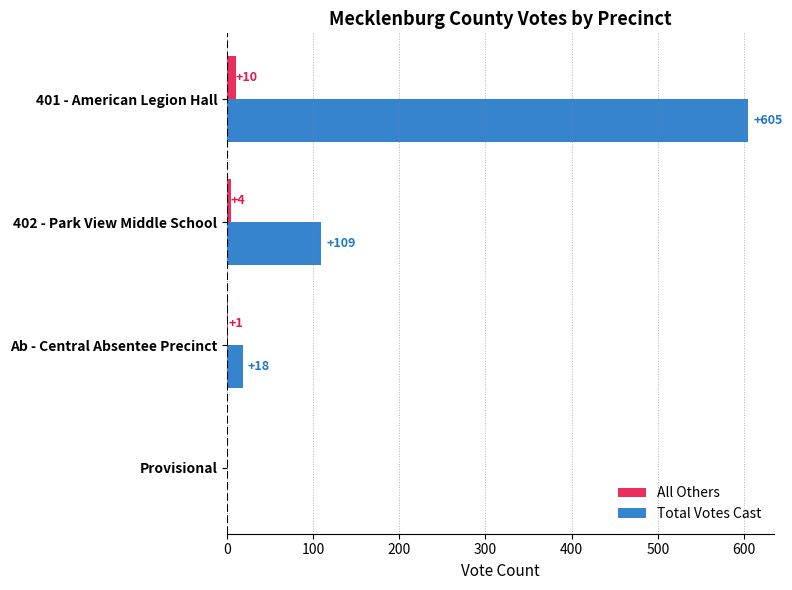

At which category is the sum across all series the highest?

401 - American Legion Hall